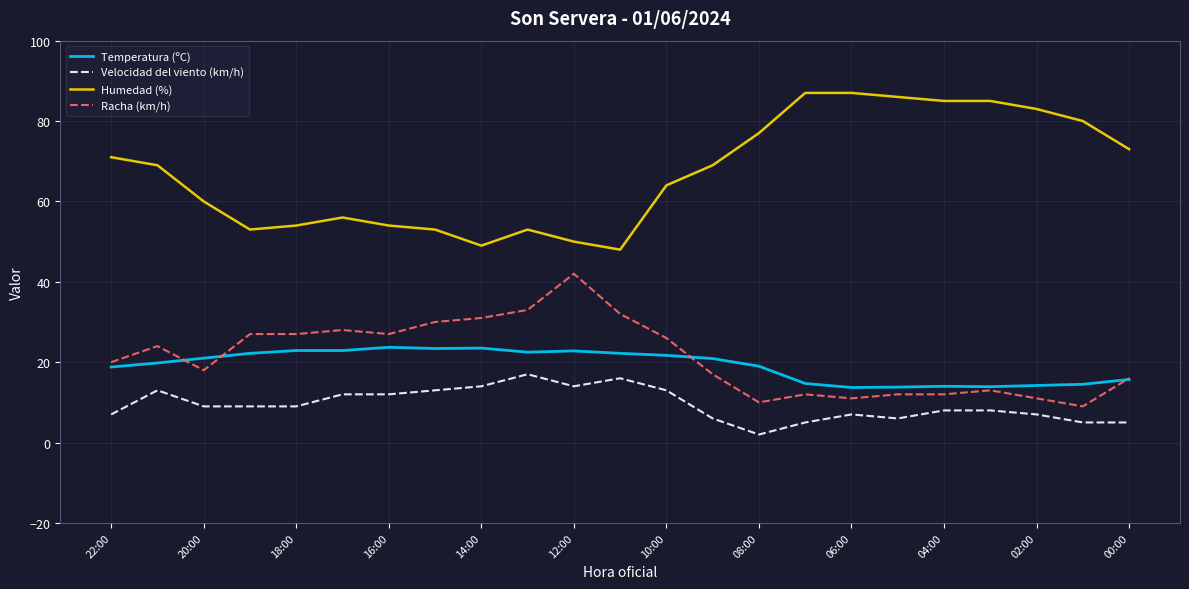

True or false: Racha (km/h) and Velocidad del viento (km/h) intersect in this chart.

False